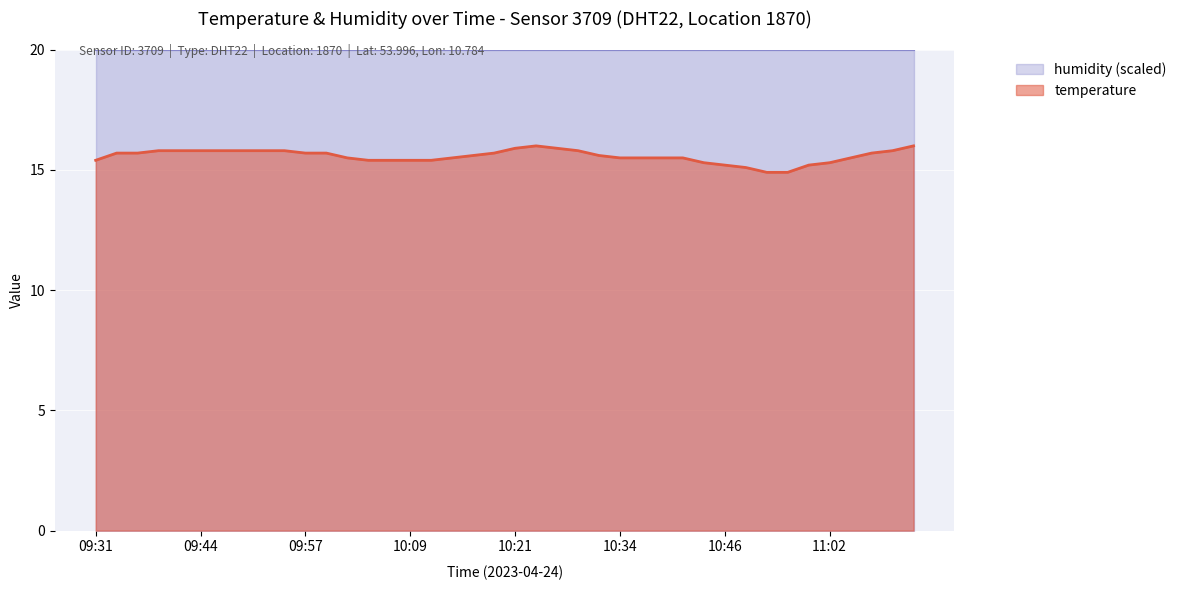

Reading left to right, extract all data points from this chart.

09:31=15.4	09:34=15.7	09:36=15.7	09:39=15.8	09:41=15.8	09:44=15.8	09:46=15.8	09:49=15.8	09:52=15.8	09:54=15.8	09:57=15.7	09:59=15.7	10:01=15.5	10:04=15.4	10:06=15.4	10:09=15.4	10:11=15.4	10:14=15.5	10:16=15.6	10:19=15.7	10:21=15.9	10:24=16.0	10:26=15.9	10:29=15.8	10:31=15.6	10:34=15.5	10:36=15.5	10:39=15.5	10:41=15.5	10:44=15.3	10:46=15.2	10:49=15.1	10:51=14.9	10:54=14.9	10:59=15.2	11:02=15.3	11:04=15.5	11:07=15.7	11:09=15.8	11:14=16.0